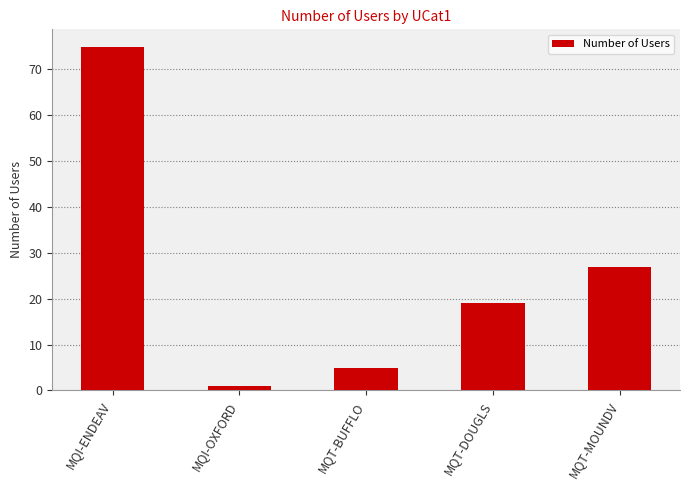

What is the value of the 5th bar from the left?

27